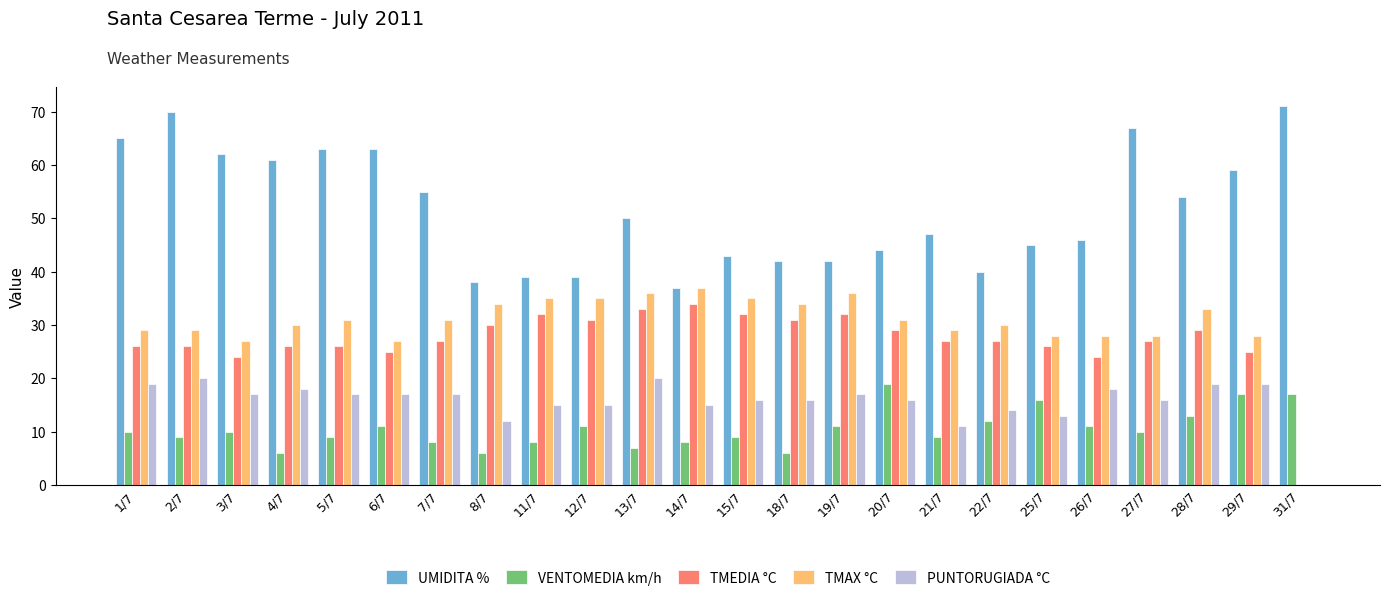

Are the bars grouped side by side (vs. stacked)?

Yes